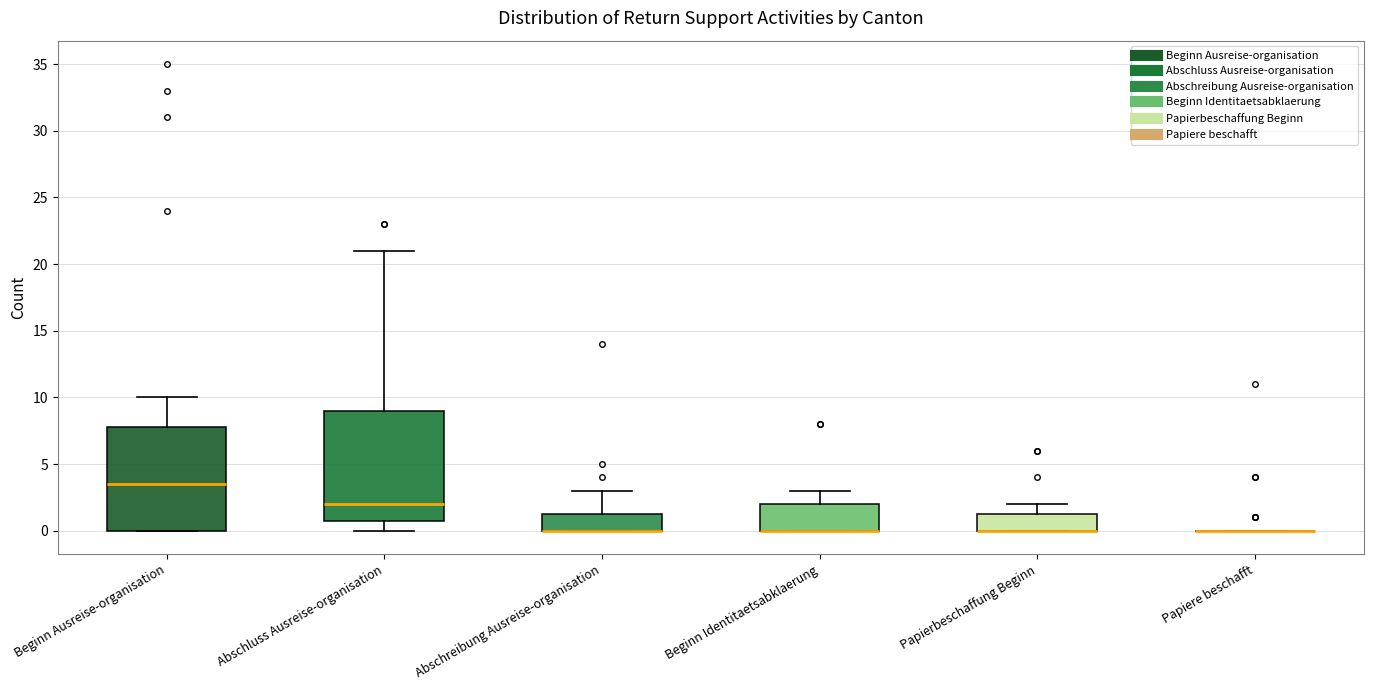

Reading left to right, transcribe this box plot: for each box, give where its median line is, the range the box spans, and where its two whiskers end, as read against the y-axis. The values are not printed on the chart, so give them approximately, as read against the axis.

Beginn Ausreise-organisation: median 3.5, box 0.0 to 8.0, whiskers 0.0 to 10.0
Abschluss Ausreise-organisation: median 2.0, box 1.0 to 9.0, whiskers 0.0 to 21.0
Abschreibung Ausreise-organisation: median 0.0 (drawn on the box's lower edge), box 0.0 to 1.5, whiskers 0.0 to 3.0
Beginn Identitaetsabklaerung: median 0.0 (drawn on the box's lower edge), box 0.0 to 2.0, whiskers 0.0 to 3.0
Papierbeschaffung Beginn: median 0.0 (drawn on the box's lower edge), box 0.0 to 1.5, whiskers 0.0 to 2.0
Papiere beschafft: box collapsed to a line at 0.0, whiskers 0.0 to 0.0